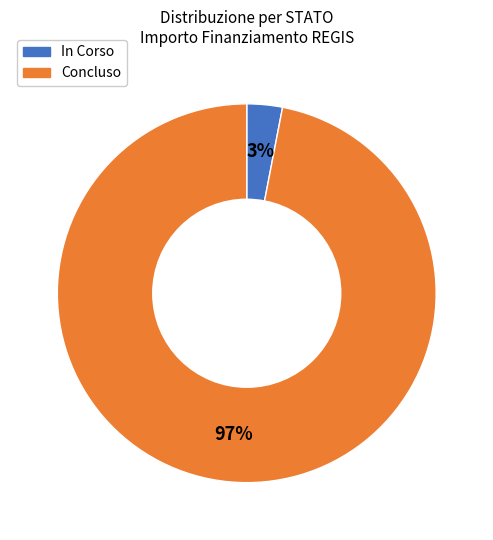

Rank the categories by value from highest to lowest.

Concluso, In Corso